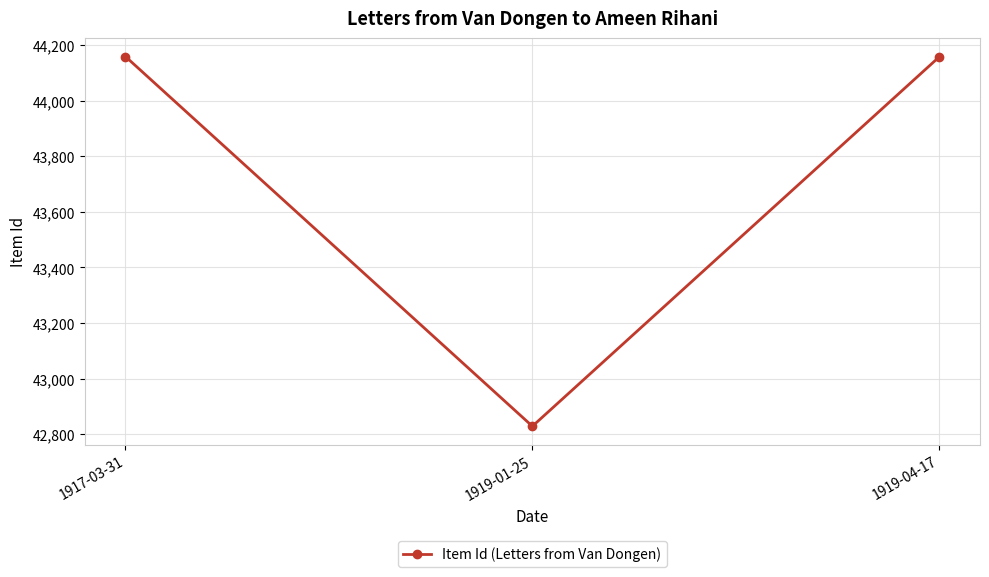

Is this an area chart (filled region under the line)?

No